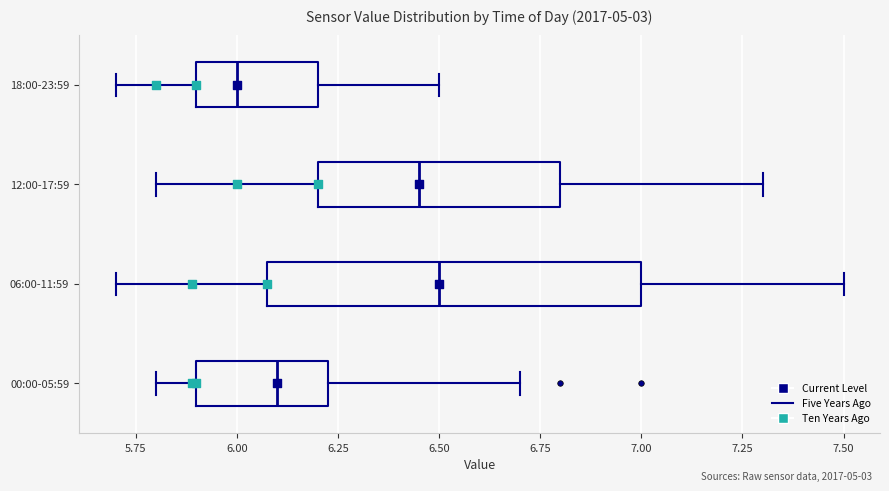

Reading bottom to top, transcribe this box plot: for each box, give where its median line is, the range the box spans, and where its two whiskers end, as read against the x-axis. The values are not printed on the chart, so give them approximately, as read against the axis.

00:00-05:59: median 6.10, box 5.90 to 6.25, whiskers 5.80 to 6.70
06:00-11:59: median 6.50, box 6.10 to 7.00, whiskers 5.70 to 7.50
12:00-17:59: median 6.45, box 6.20 to 6.80, whiskers 5.80 to 7.30
18:00-23:59: median 6.00, box 5.90 to 6.20, whiskers 5.70 to 6.50